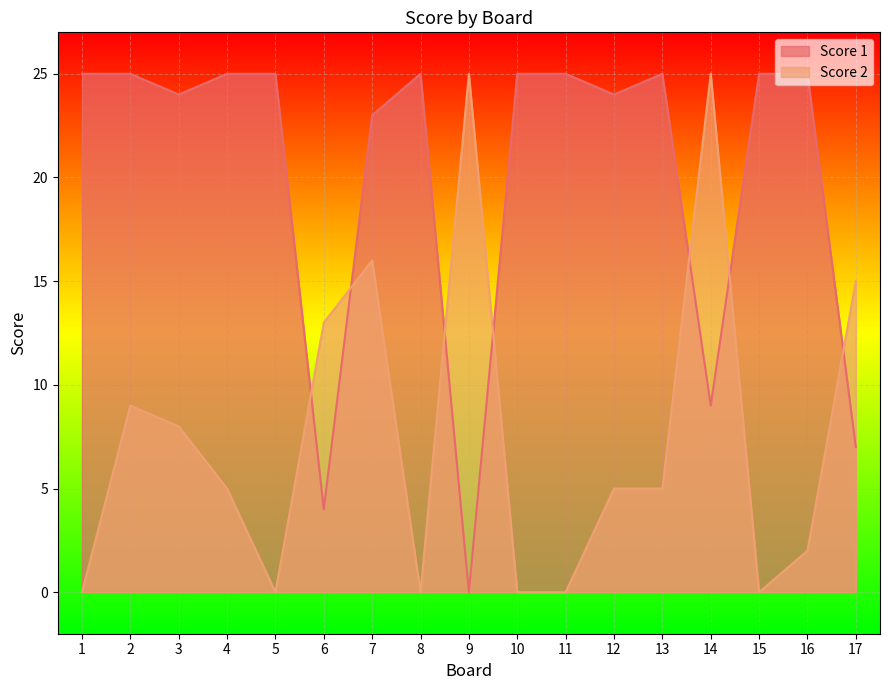

Reading left to right, extract all data points from this chart.

Score 1: 25	25	24	25	25	4	23	25	0	25	25	24	25	9	25	25	7
Score 2: 0	9	8	5	0	13	16	0	25	0	0	5	5	25	0	2	15